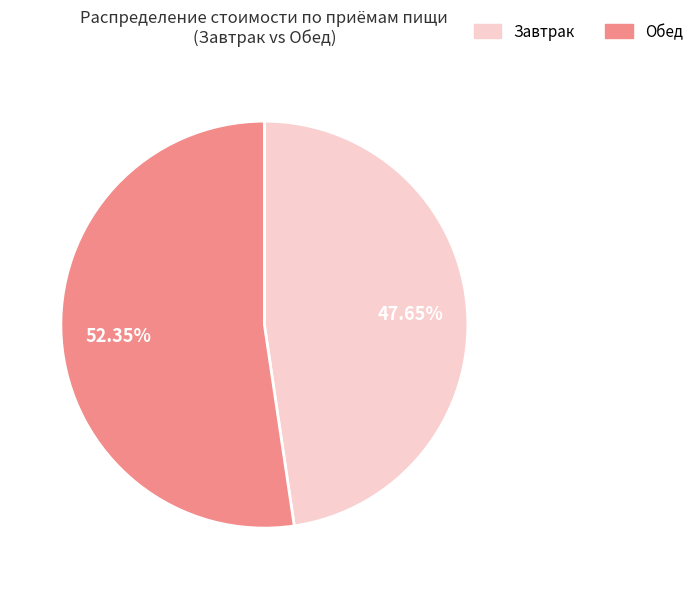

Rank the categories by value from lowest to highest.

Завтрак, Обед